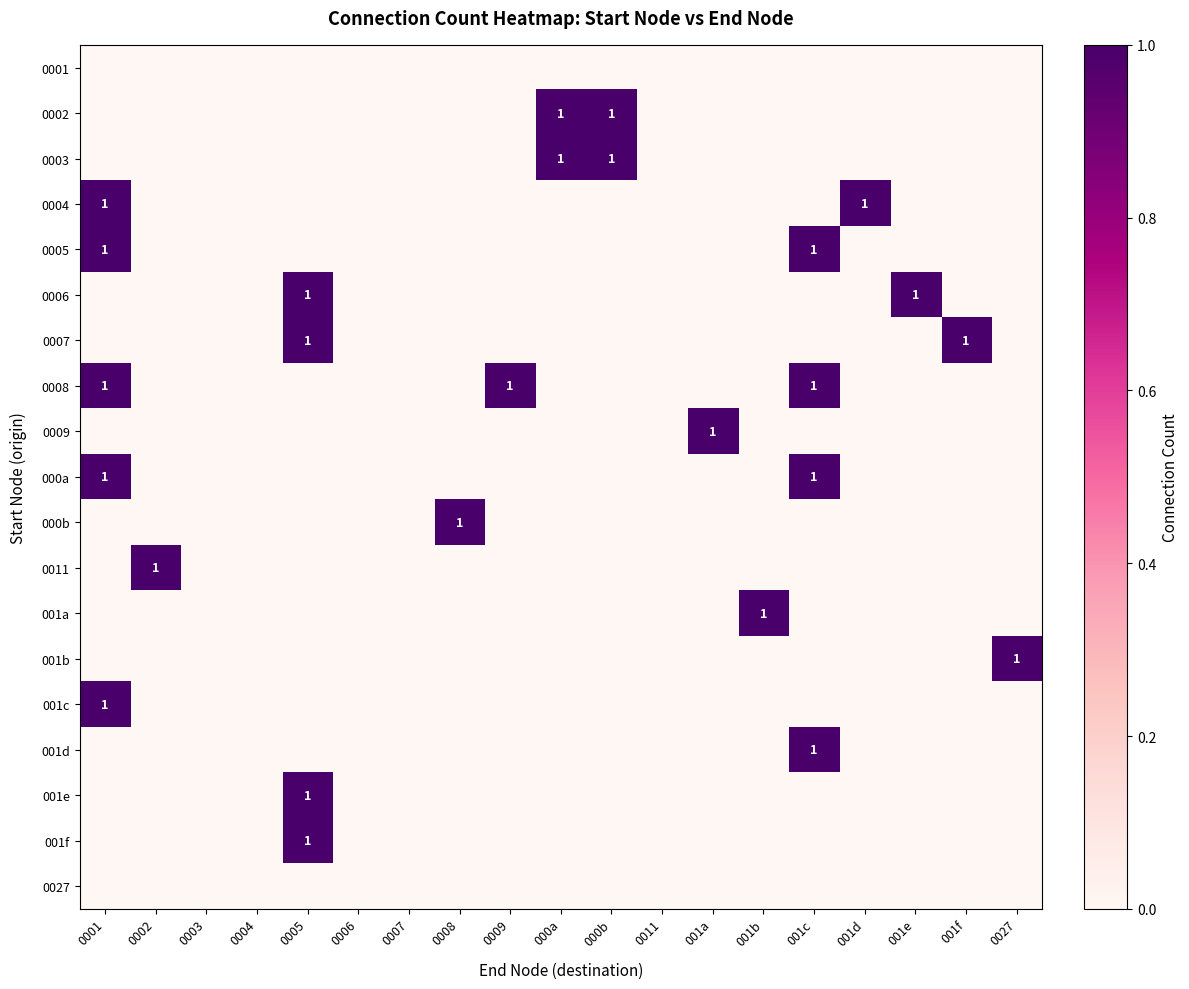

True or false: 0005 has a value of 1 at 0001.

True